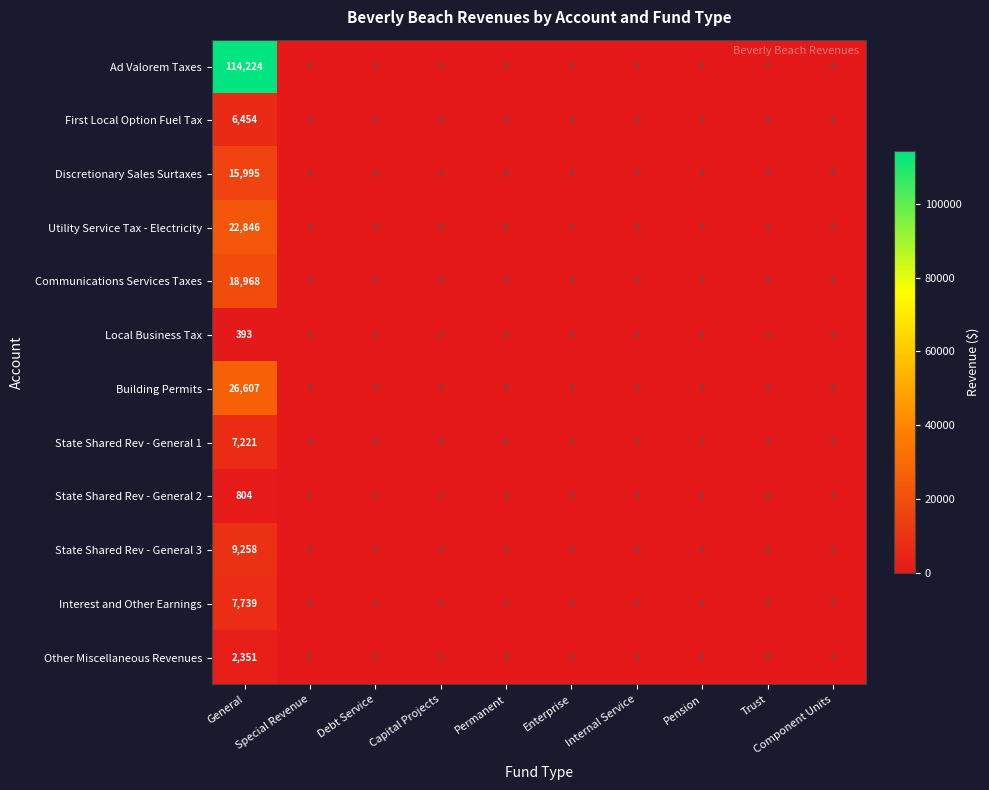

What is the greatest value displayed?

114224